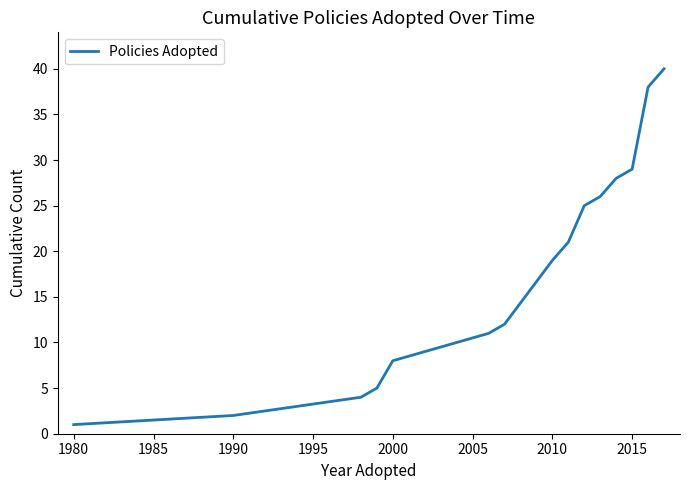

What is the difference between the maximum and minimum values?

39